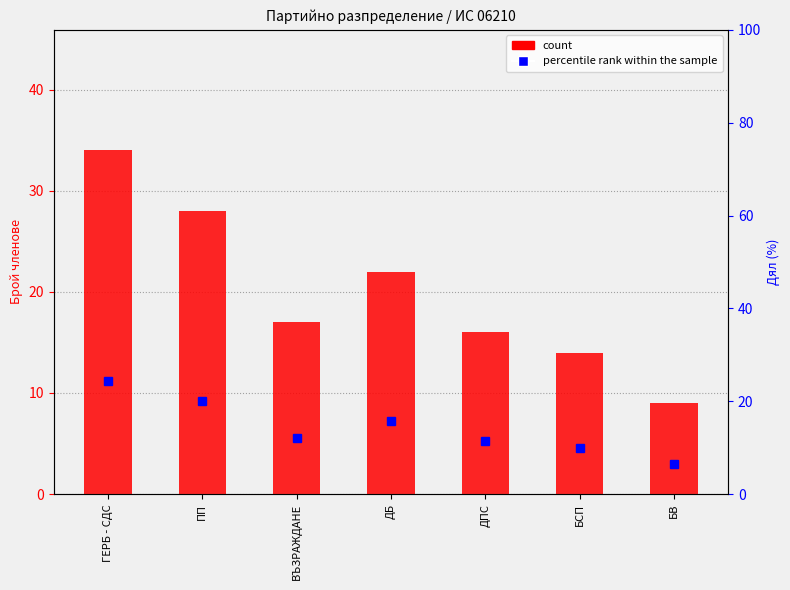

What is the approximate value of count at ПП?

28.0